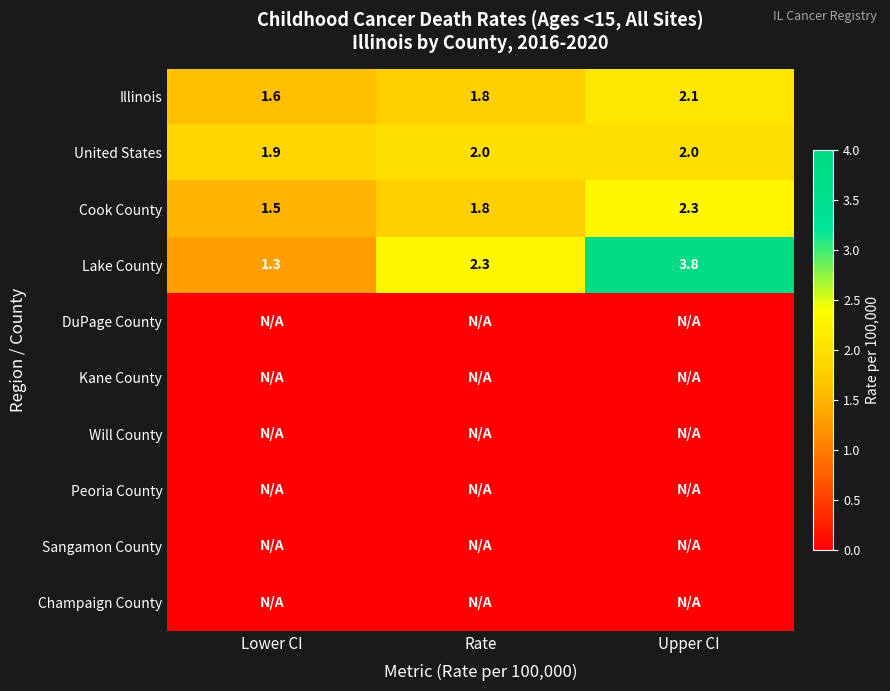

Is it true that Illinois equals 2.1 at Upper CI?

True